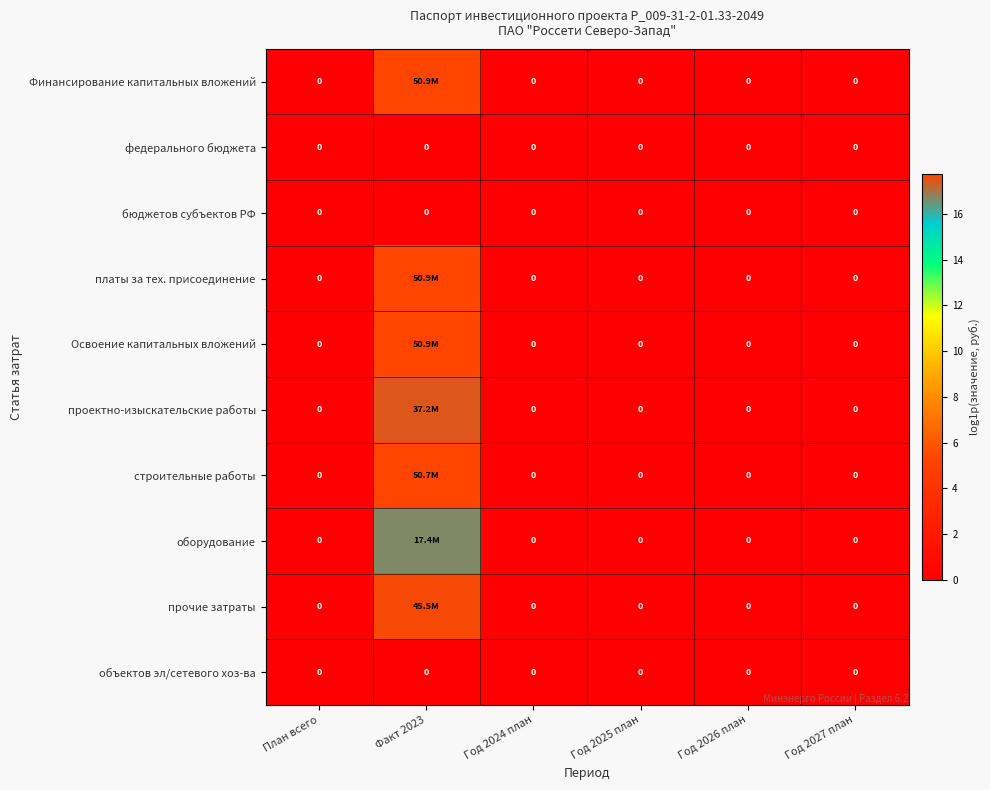

At which category is the sum across all series the highest?

Факт 2023